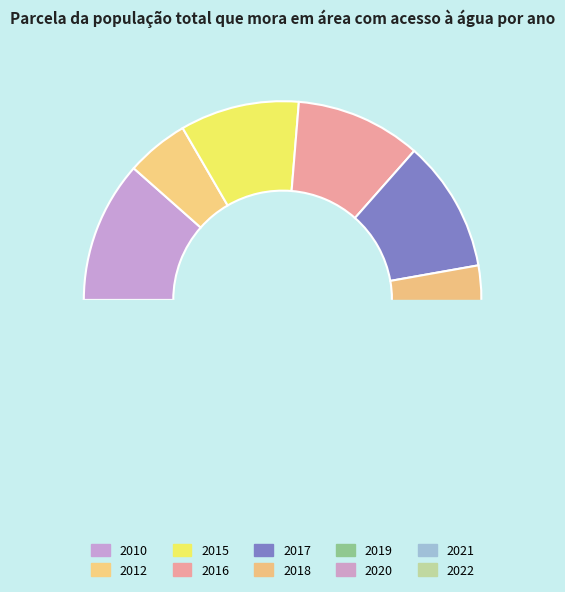

What percentage is NOT represented by 2020?

89.8%